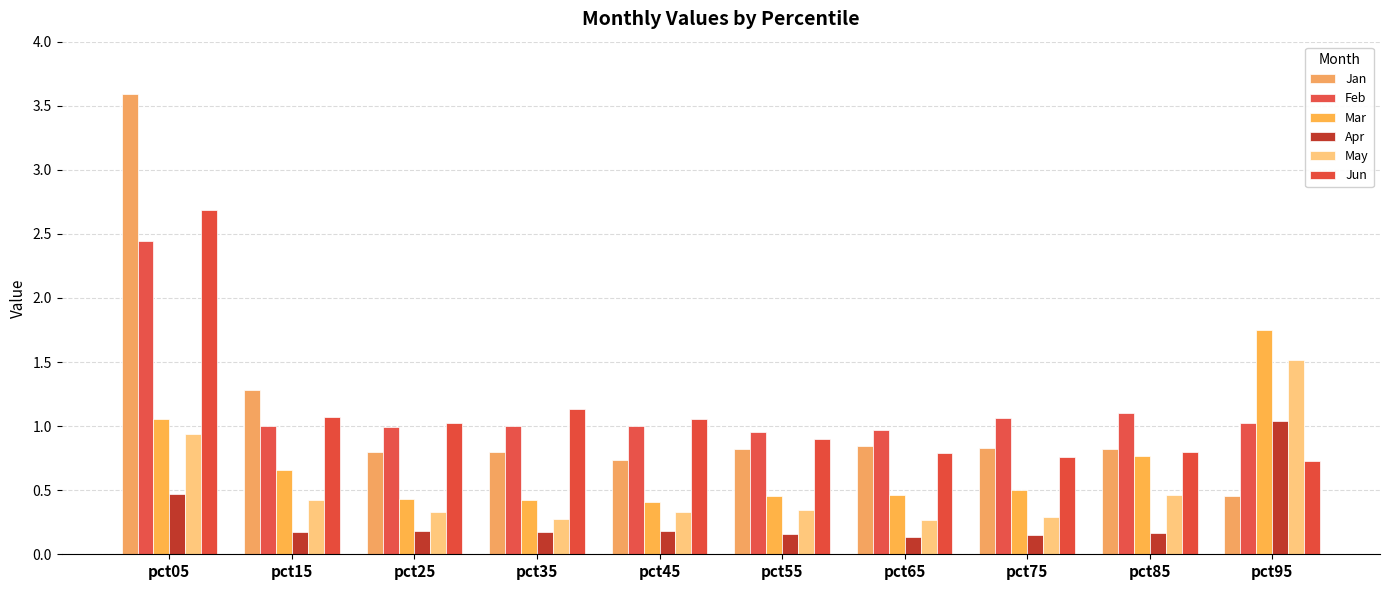

What are all the series names shown in the legend?

Jan, Feb, Mar, Apr, May, Jun